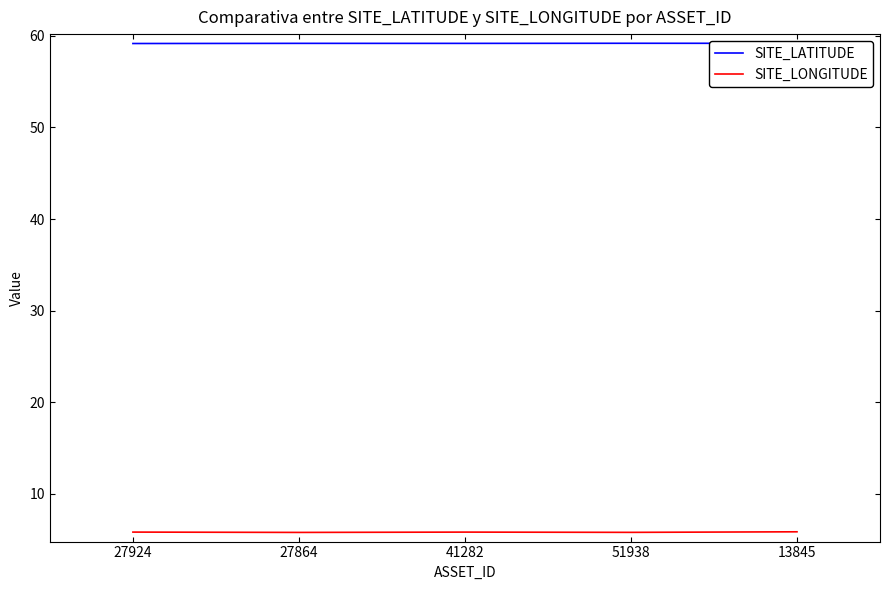

What is the greatest value displayed?

59.2